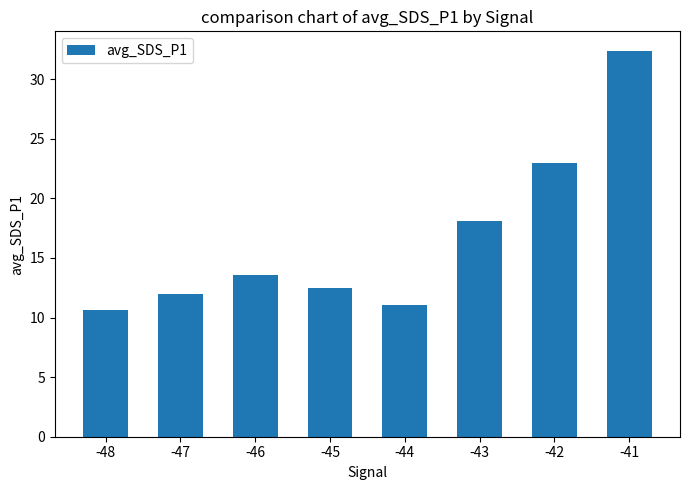

At which category does the chart reach its peak across all series?

-41